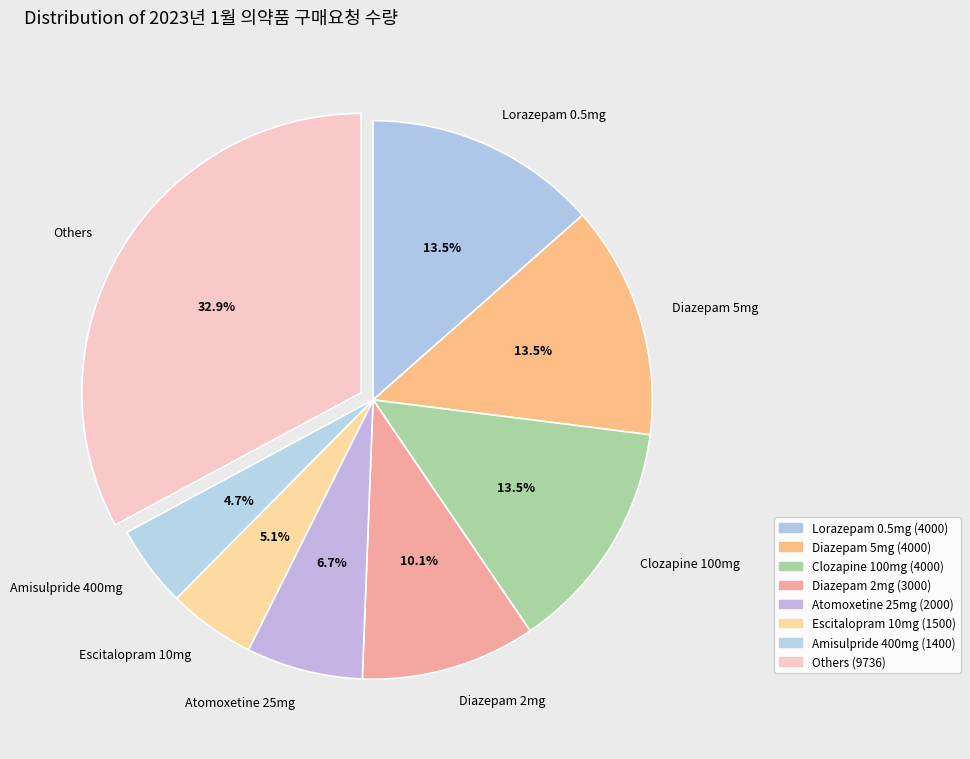

Count the number of slices in the pie.

8